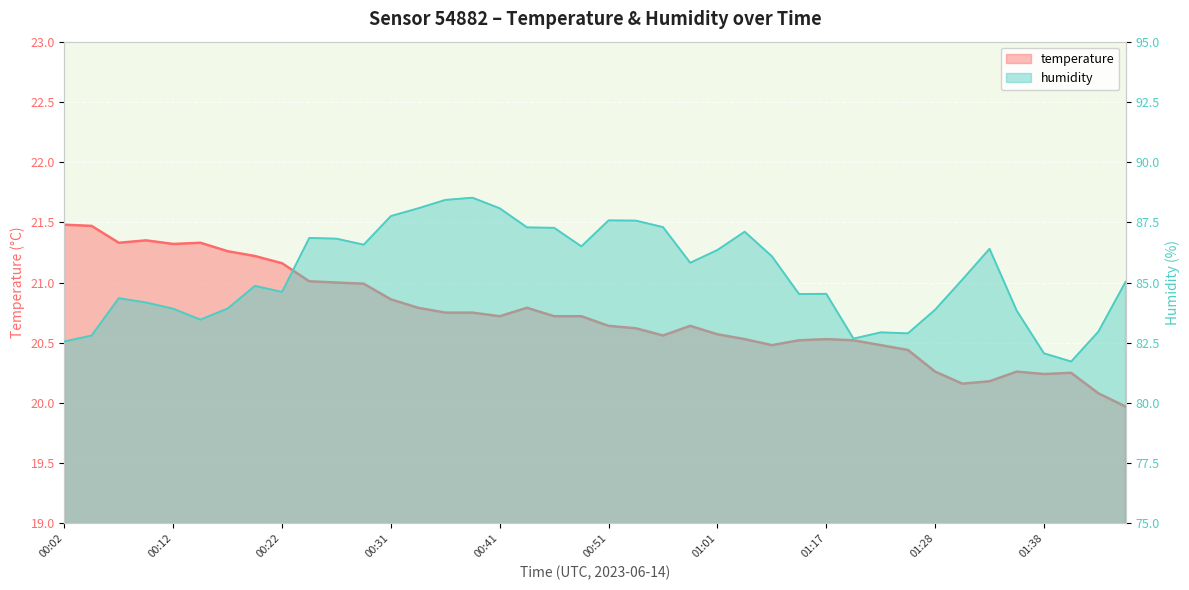

What is the difference between the humidity values at 00:46 and 01:13?

1.2